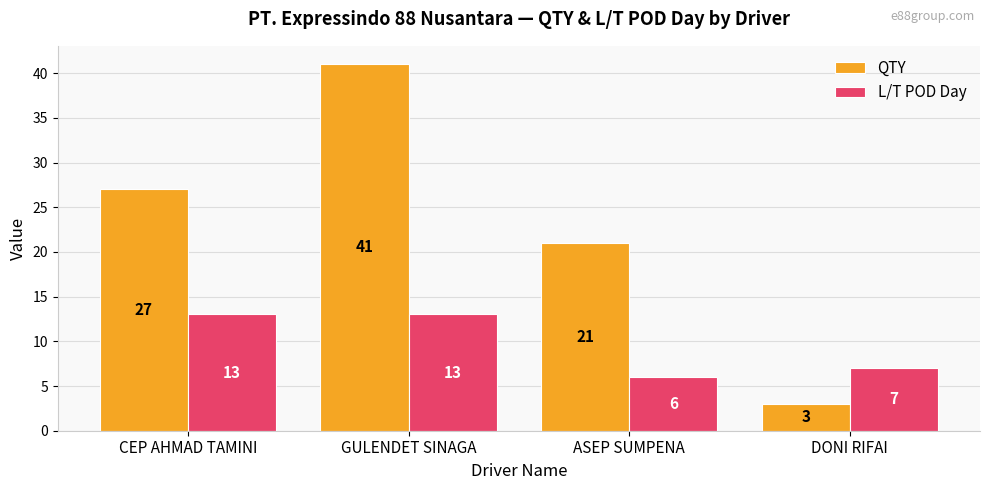

What is the label of the 3rd bar from the left?

ASEP SUMPENA